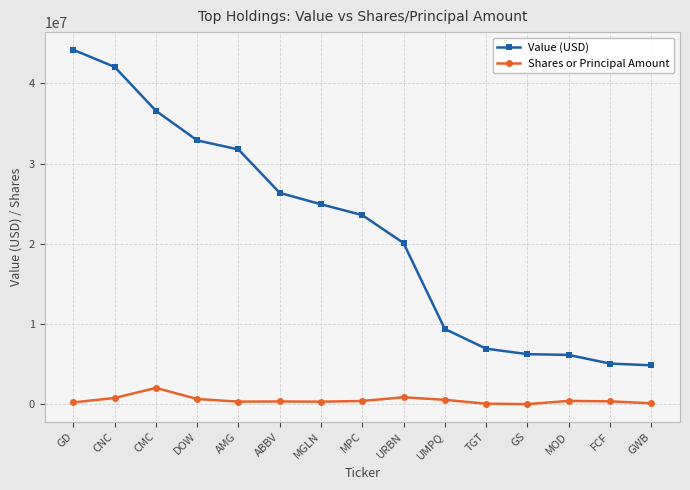

What is the value of the Shares or Principal Amount point at the 5th from the left?

344663